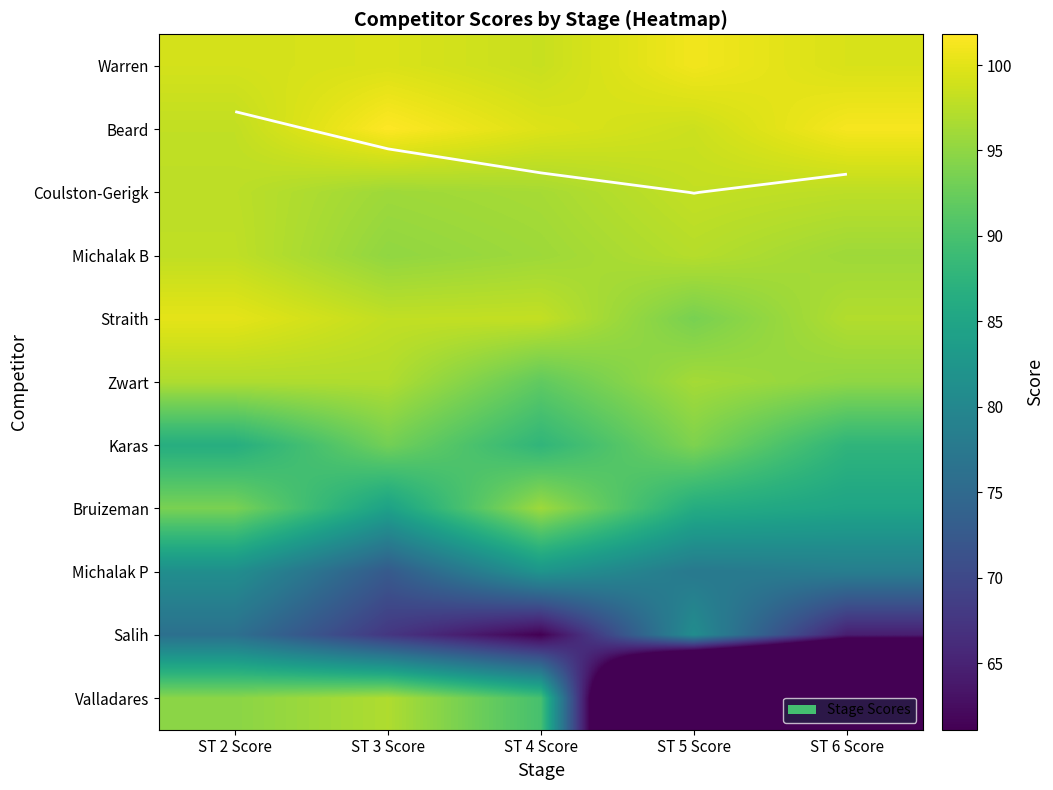

The Zwart series shows 91.9 at ST 4 Score. True or false?

True